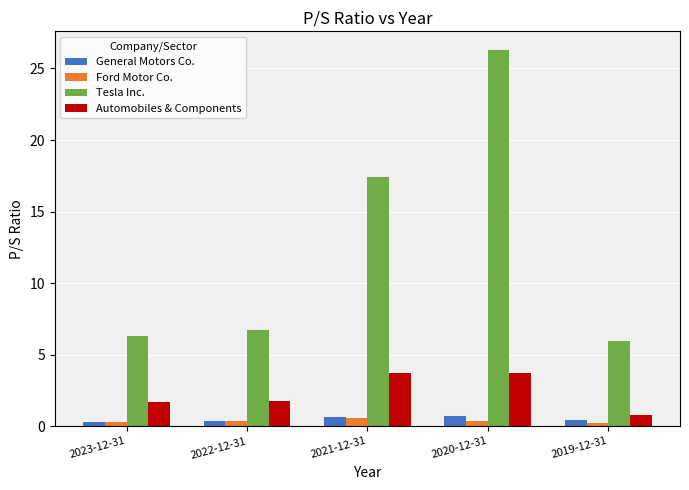

What is the difference between the second highest and minimum values in the Tesla Inc. series?

11.5